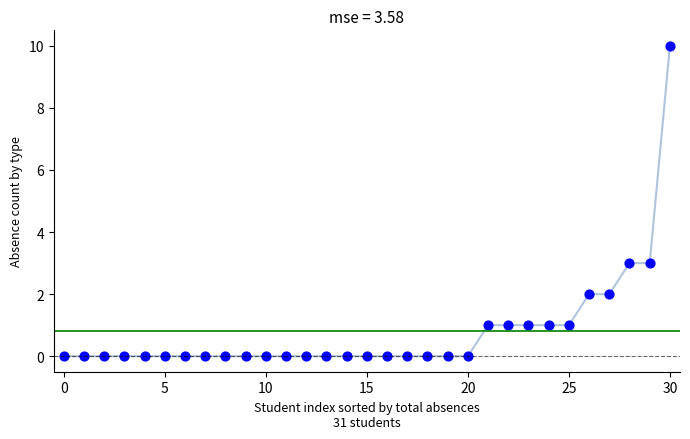

What is the range of Y values (max minus min)?

10